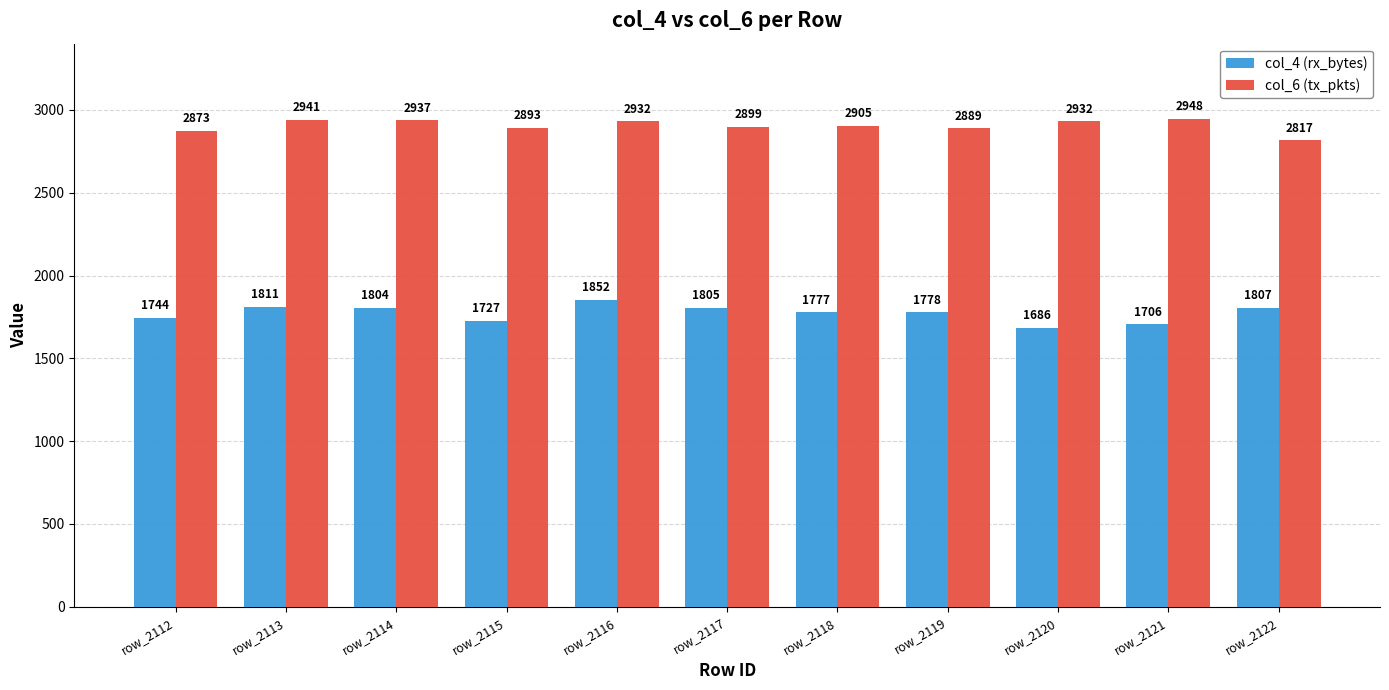

How many bars are there in each group?

2